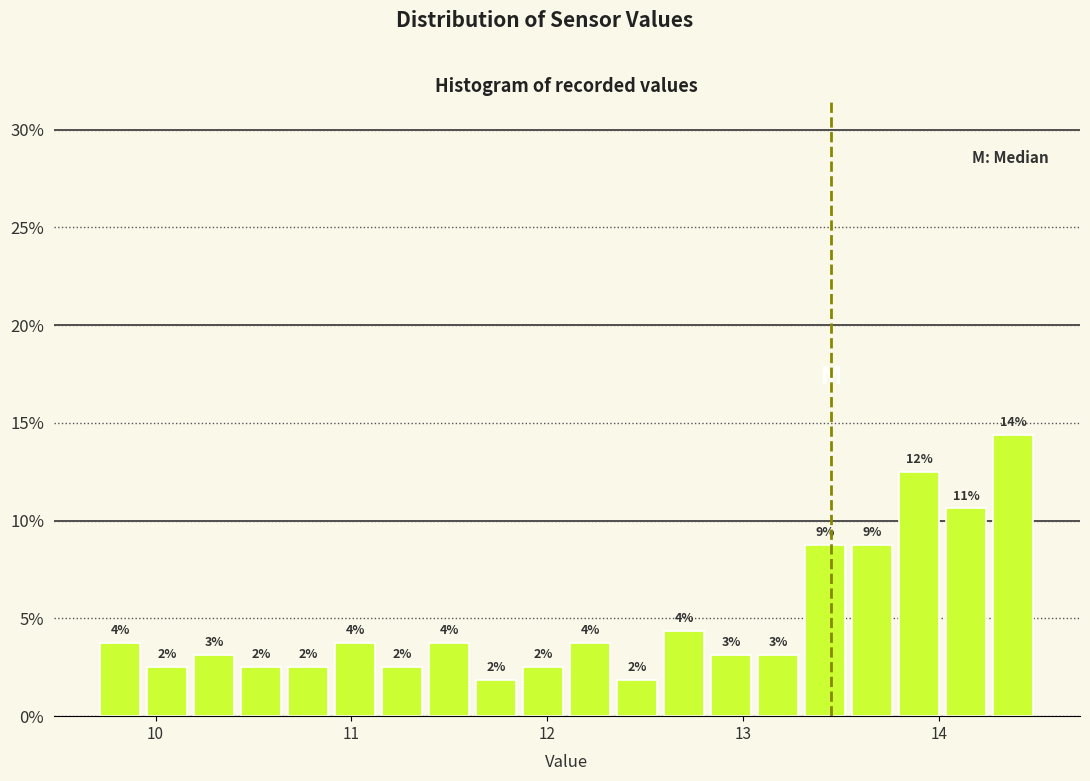

Around what value on the x-axis is the tallest bar? Give the approximate position of its centre, as read against the axis.

14.4